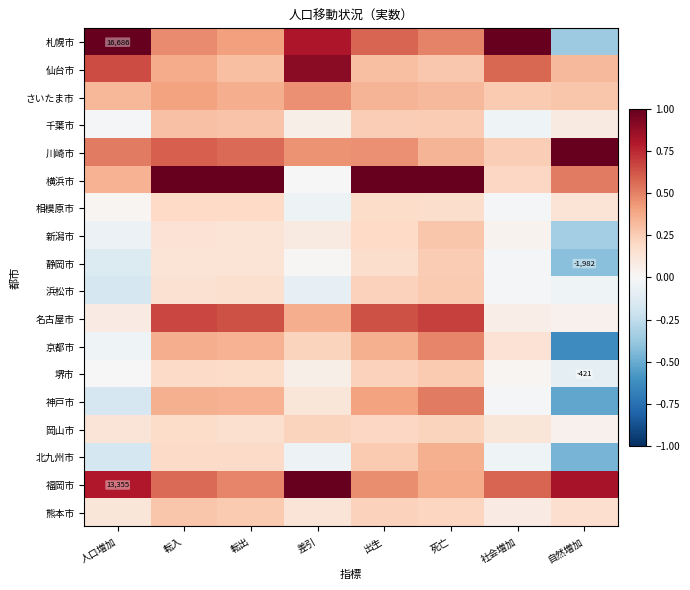

What value does the 新潟市 series have at 出生?

0.2